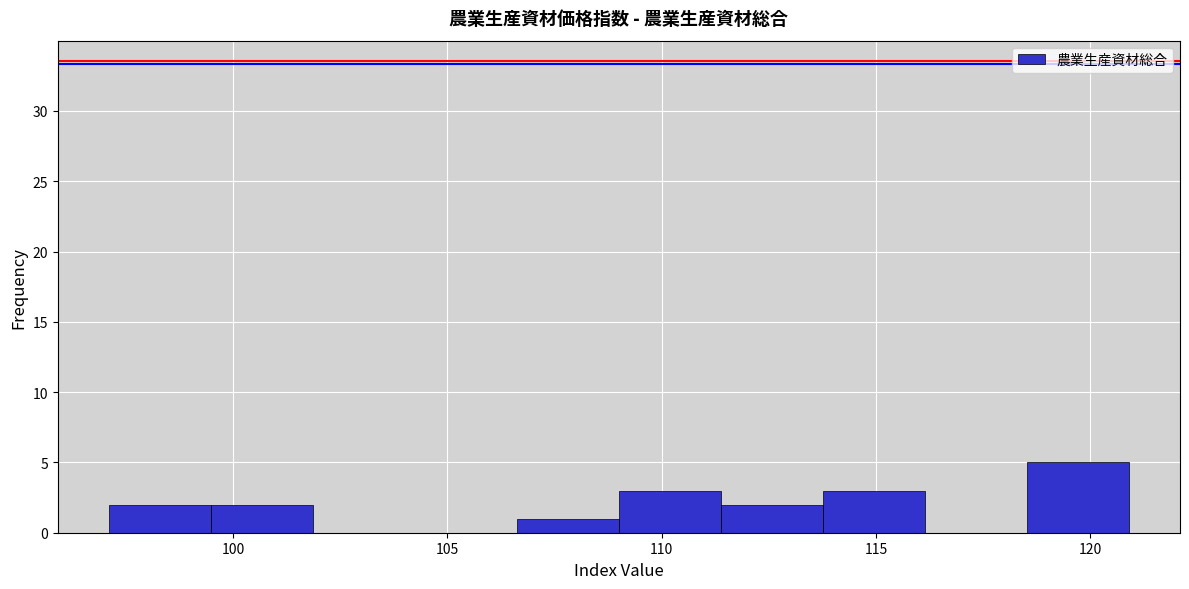

Which range on the x-axis has the tallest bar?

118.5 to 121.0